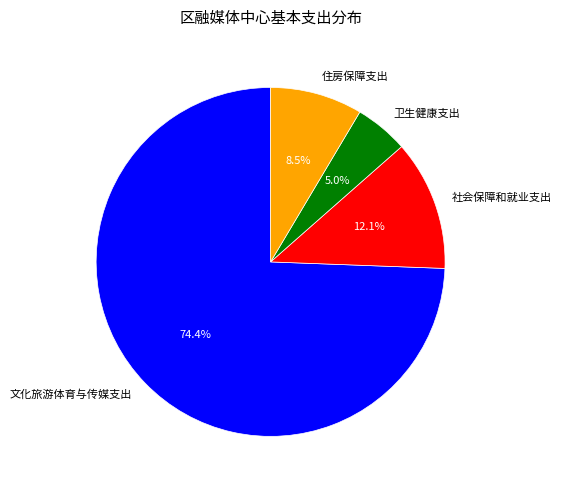

Which category has the smallest portion of the pie?

卫生健康支出